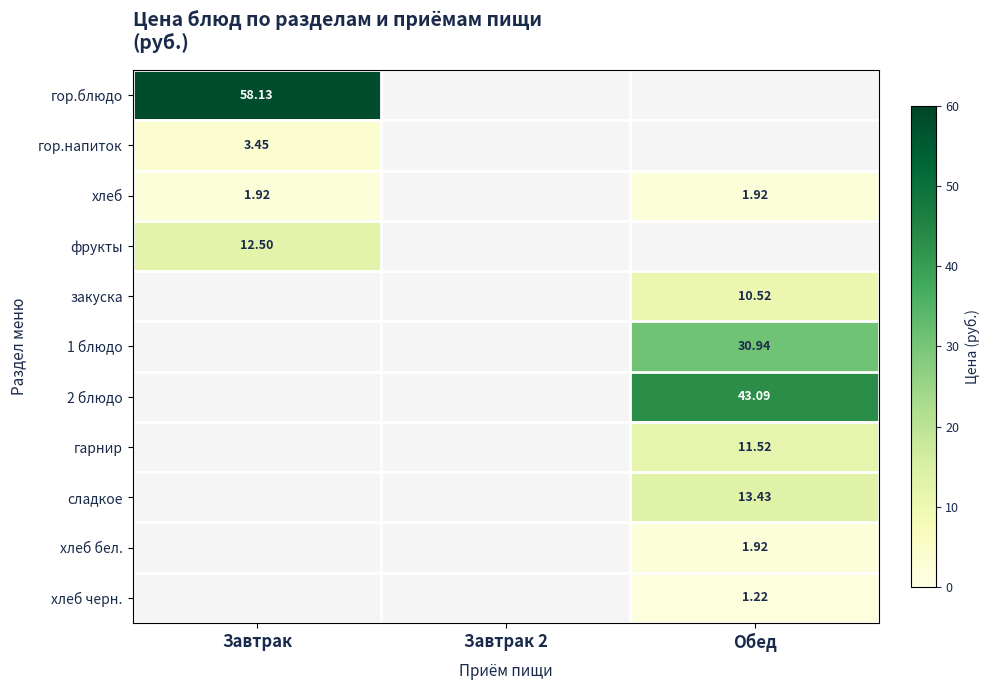

Is it true that гарнир equals 7.3 at Обед?

False